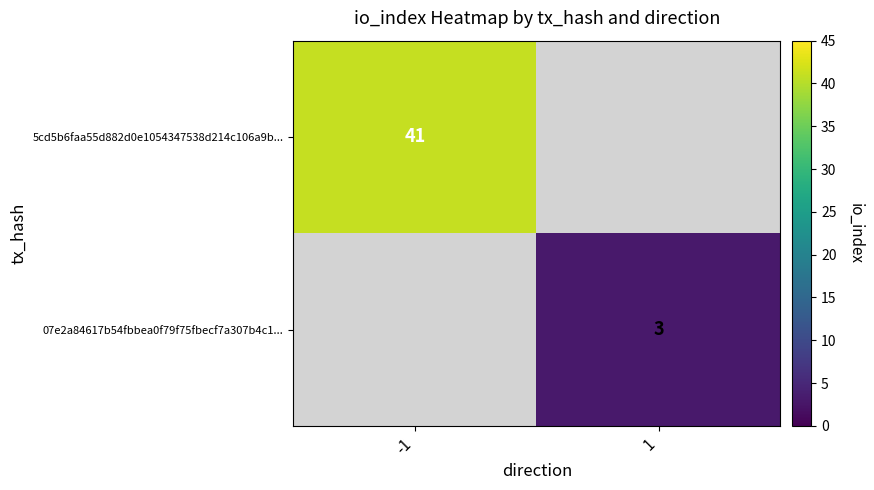

What is the smallest value displayed?

3.0